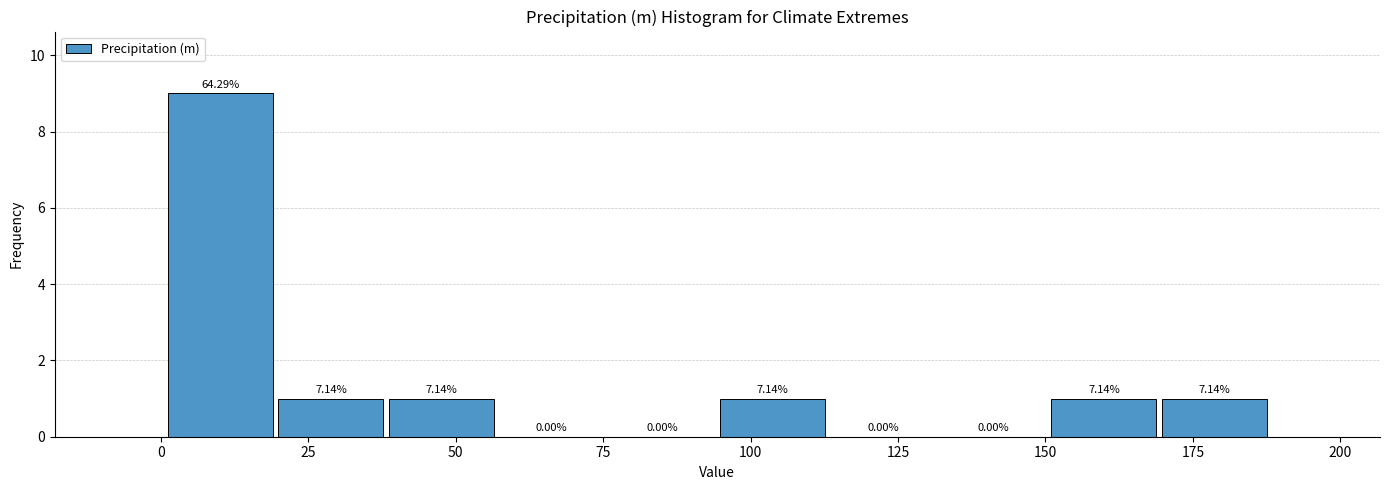

Around what value on the x-axis is the tallest bar? Give the approximate position of its centre, as read against the axis.

10